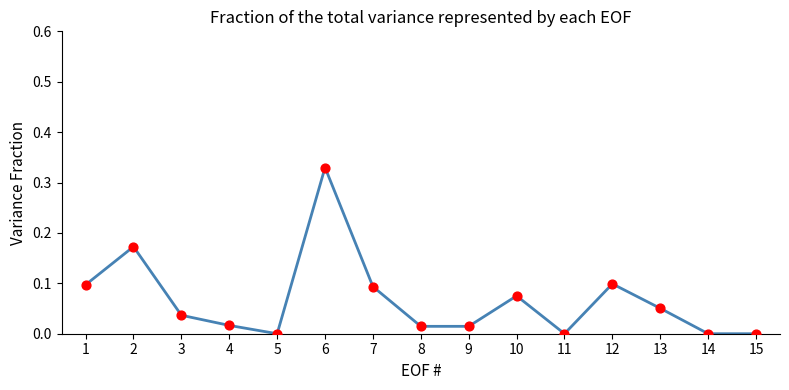

Between 15 and 8, which is larger?

8